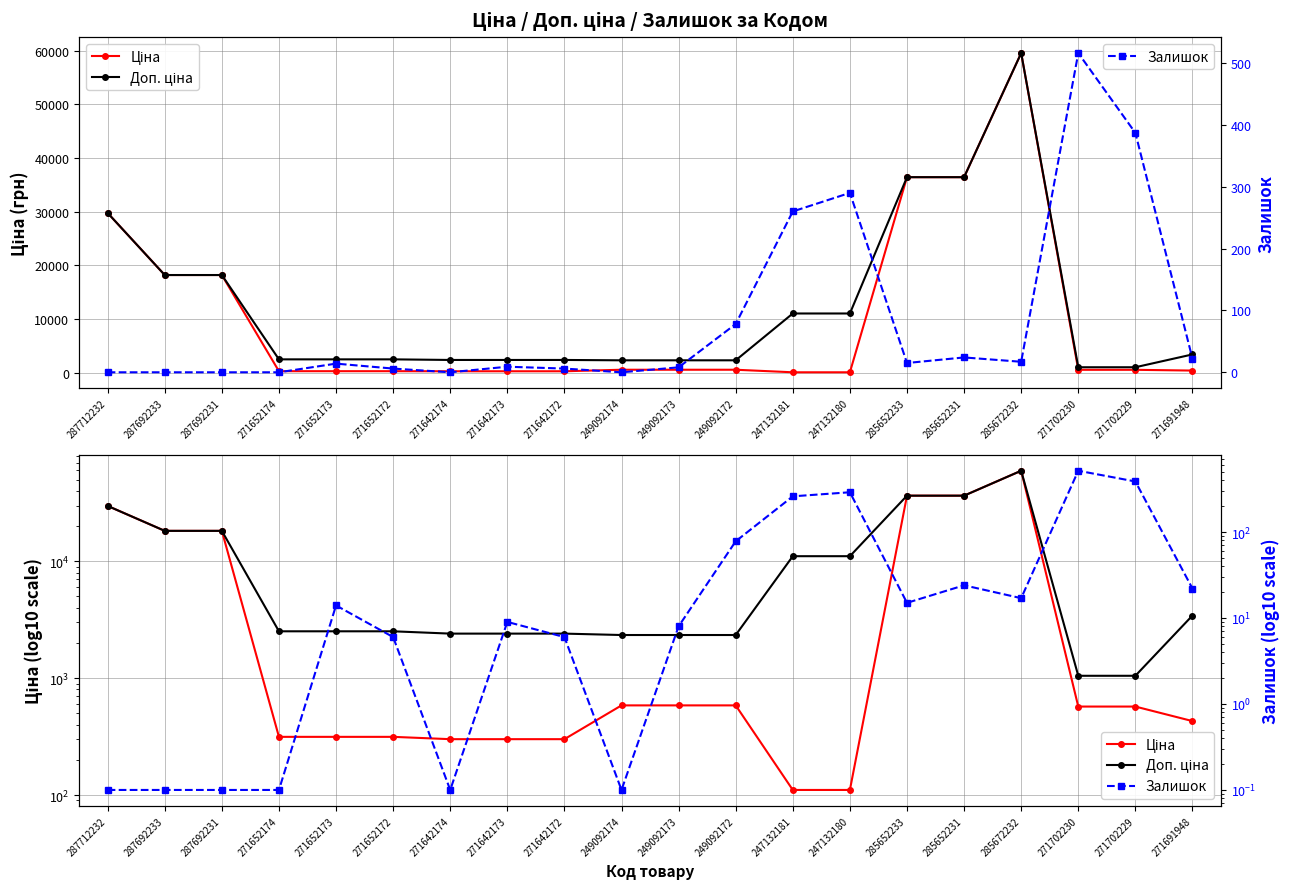

True or false: Доп. ціна and Залишок cross at least once.

False